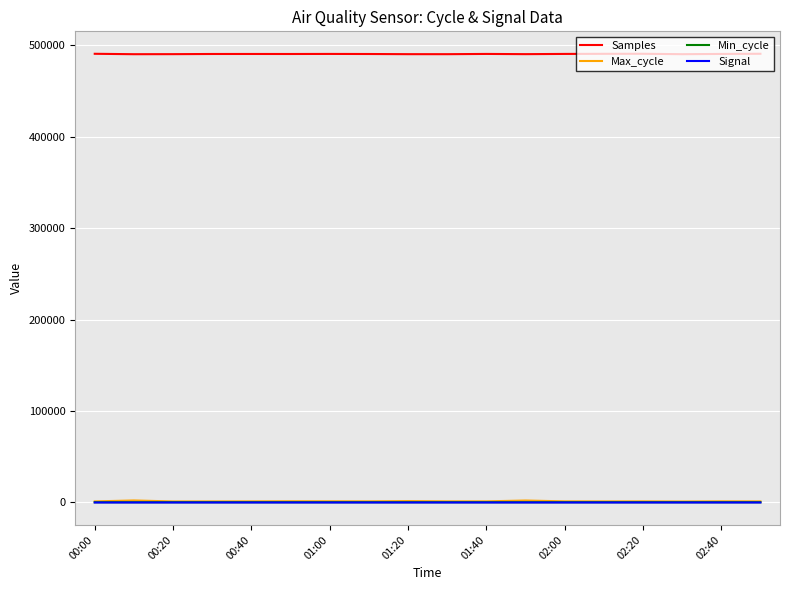

Which series has the largest total across all categories?

Samples